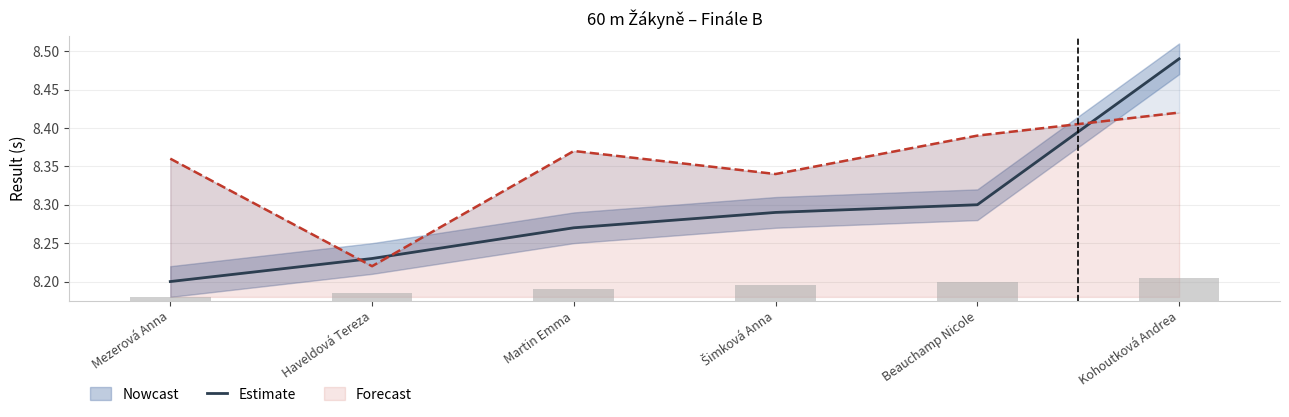

List the labels in order of value, smallest first.

Mezerová Anna, Haveldová Tereza, Martin Emma, Šimková Anna, Beauchamp Nicole, Kohoutková Andrea